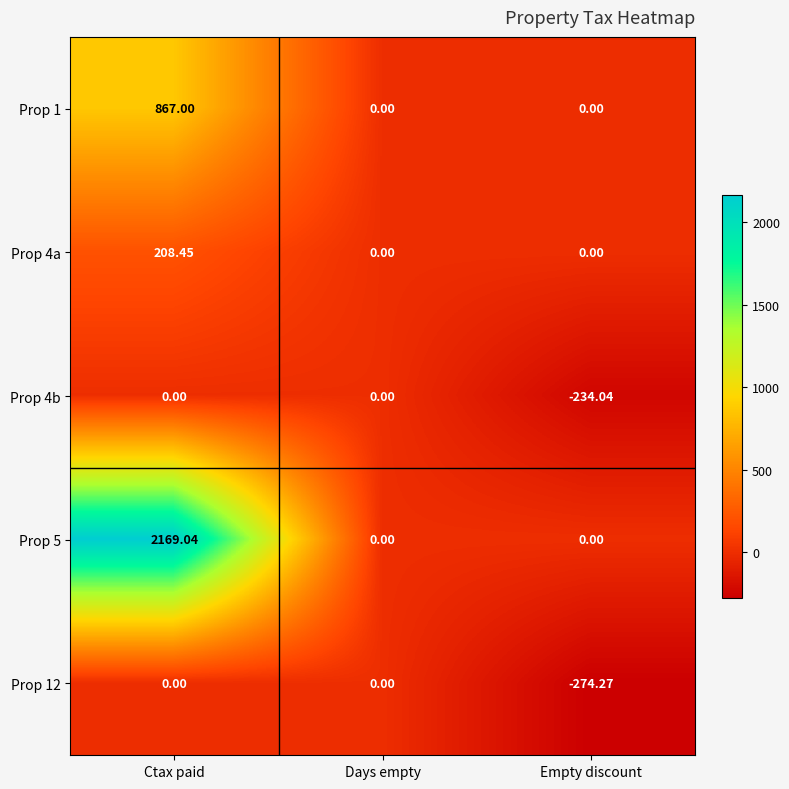

Is the value of Prop 5 at Ctax paid greater than the value of Prop 4a at Empty discount?

Yes